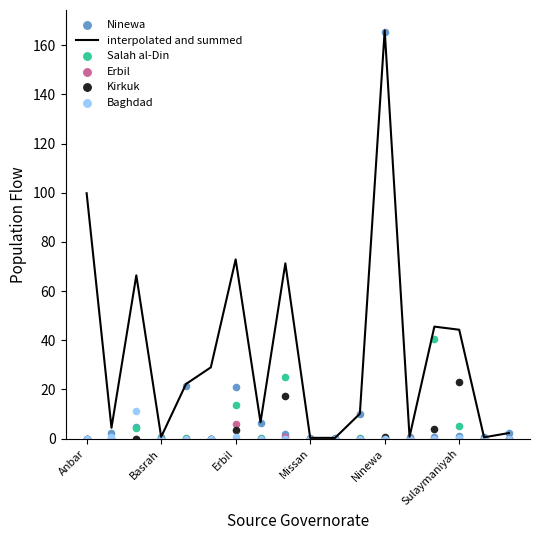

Which series has the widest spread of Y values?

interpolated and summed